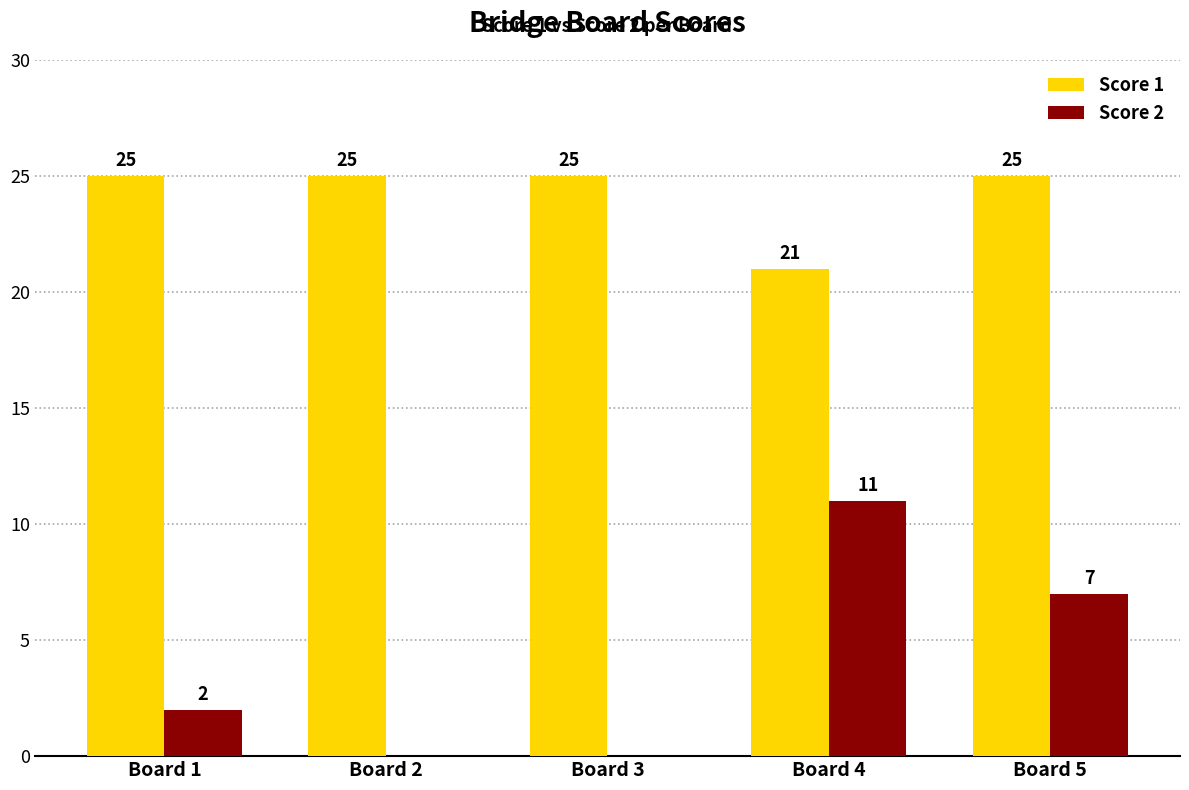

True or false: Score 1 has a value of 21 at Board 4.

True